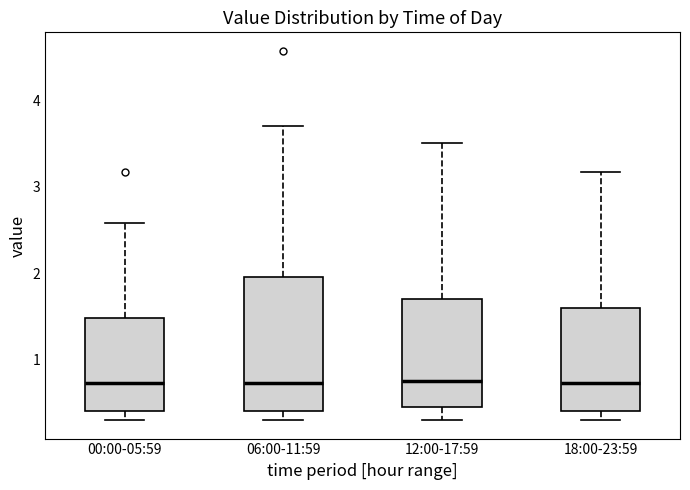

Reading left to right, read every box against the y-axis: the position of its median line, the range the box covers, and the ends of its whiskers. The values are not printed on the chart, so give them approximately, as read against the axis.

00:00-05:59: median 0.7, box 0.4 to 1.5, whiskers 0.3 to 2.6
06:00-11:59: median 0.7, box 0.4 to 2.0, whiskers 0.3 to 3.7
12:00-17:59: median 0.8, box 0.5 to 1.7, whiskers 0.3 to 3.5
18:00-23:59: median 0.7, box 0.4 to 1.6, whiskers 0.3 to 3.2